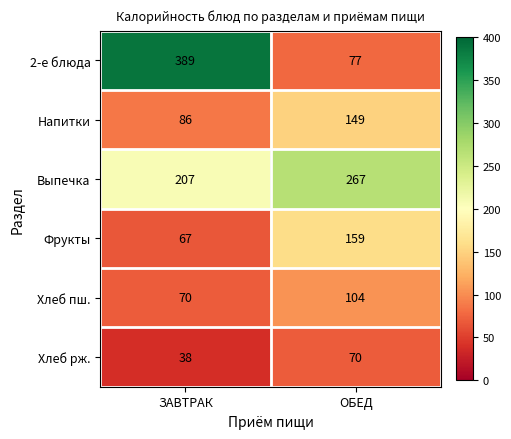

List the labels in order of Хлеб пш. value, largest first.

ОБЕД, ЗАВТРАК